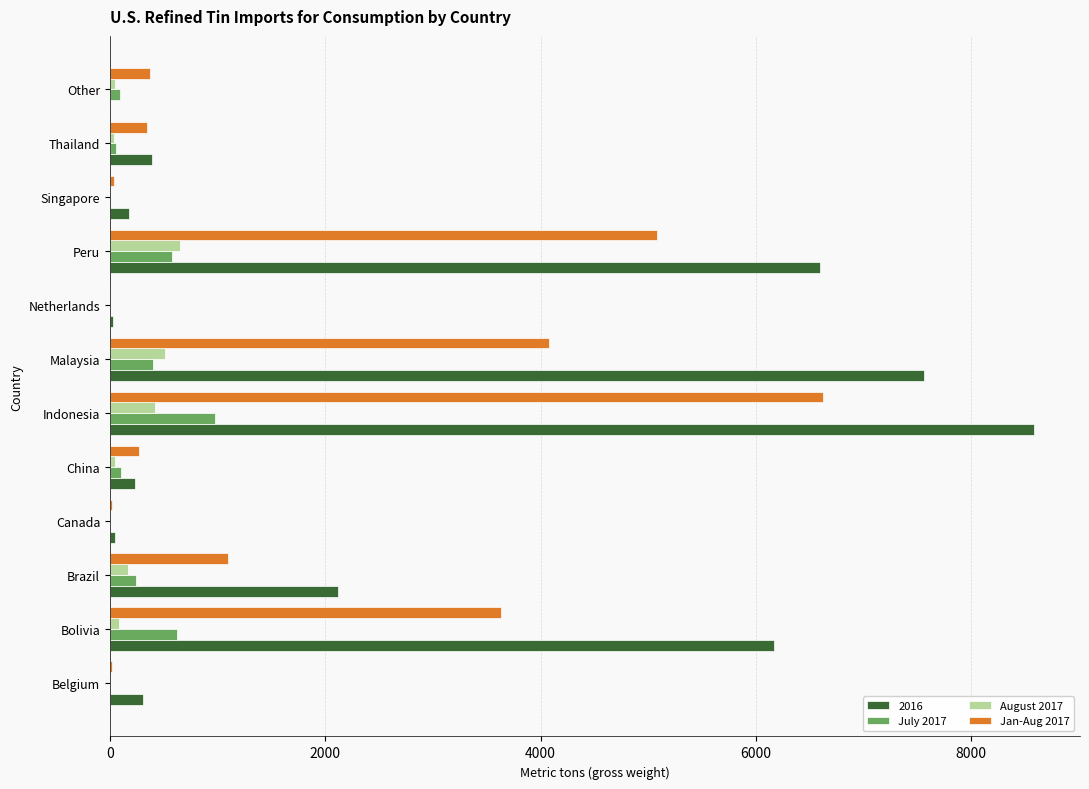

What is the sum of all July 2017 values?

3087